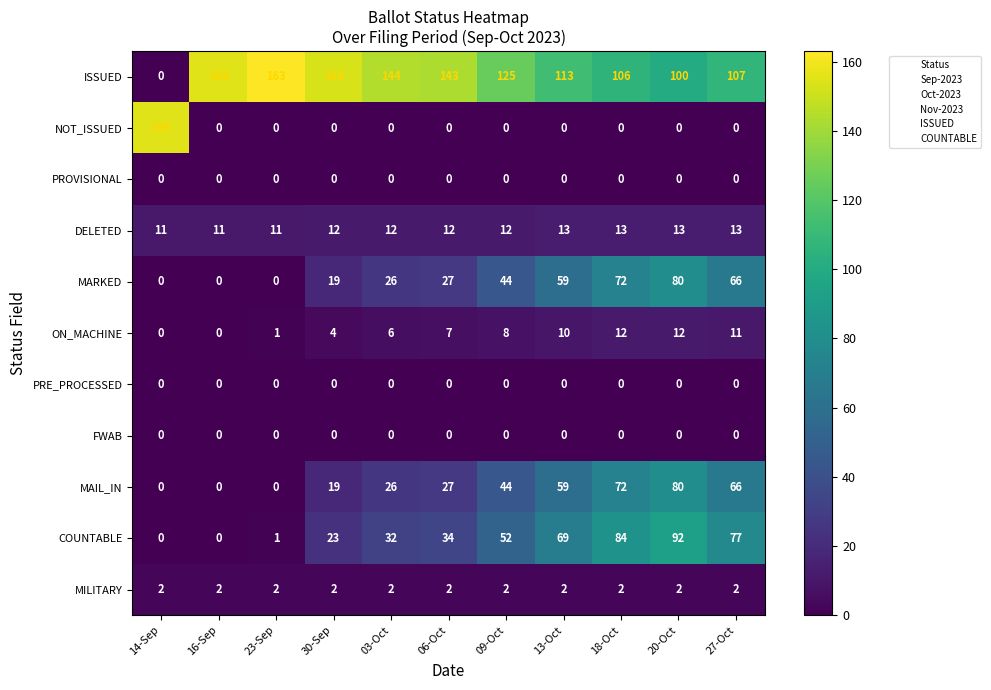

What is the difference between the ISSUED values at 27-Oct and 16-Sep?

48